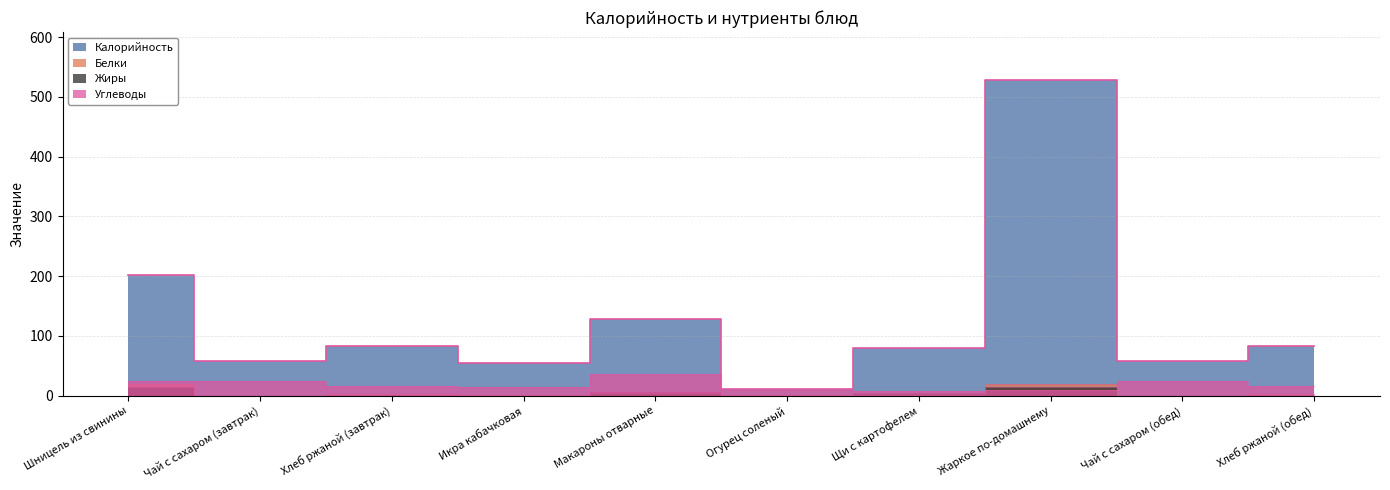

Is it true that Углеводы equals 8 at Чай с сахаром (завтрак)?

False